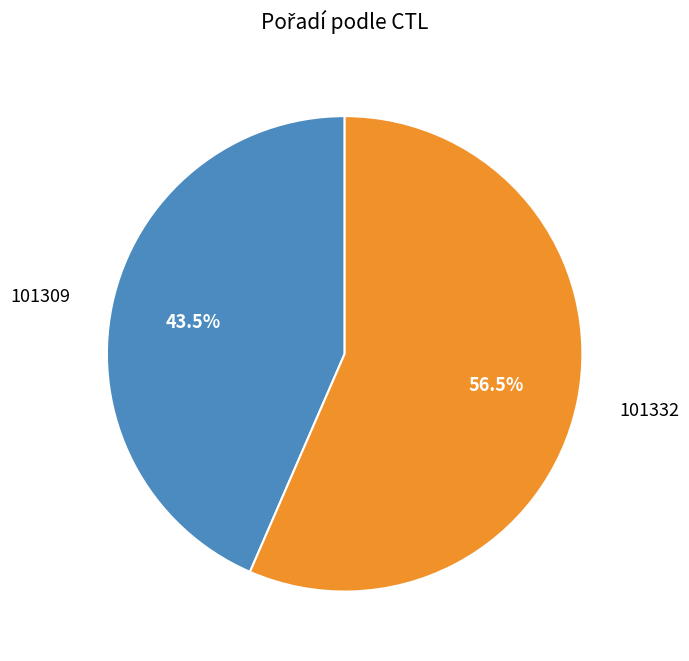

Which slice is the largest?

101332